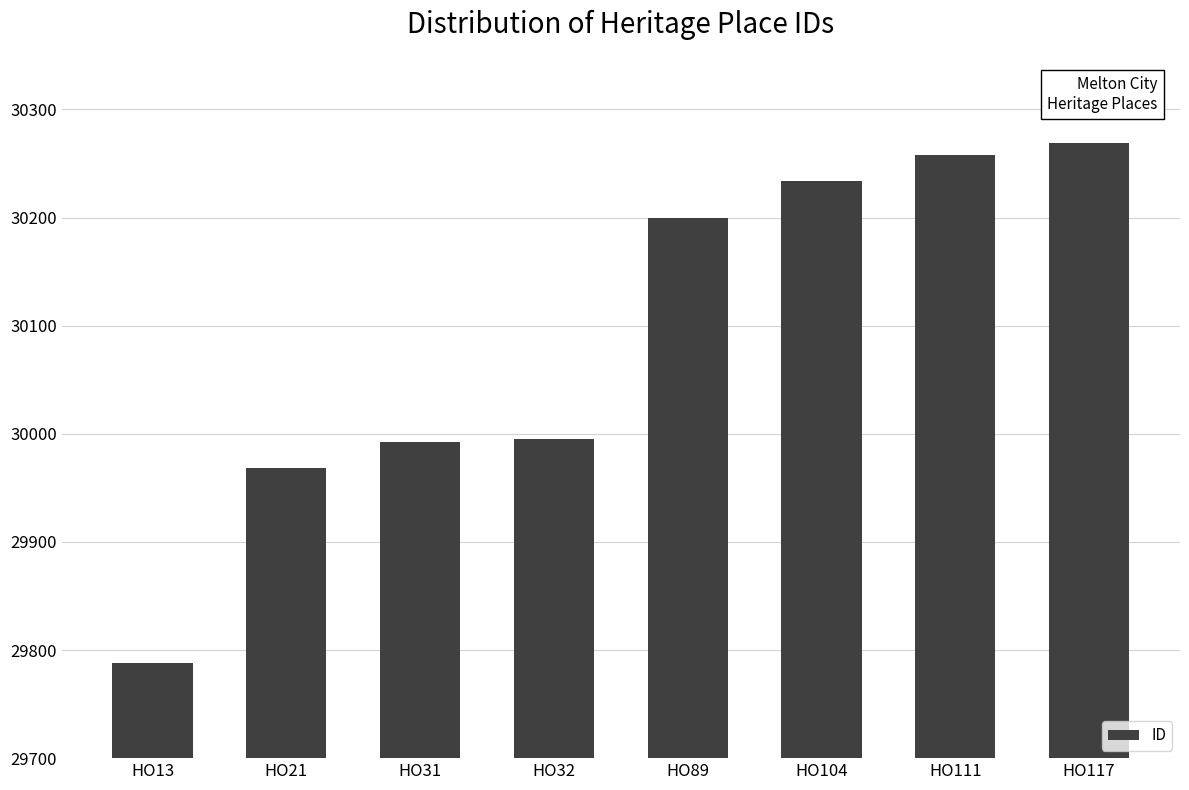

What is the minimum value shown in the chart?

29788